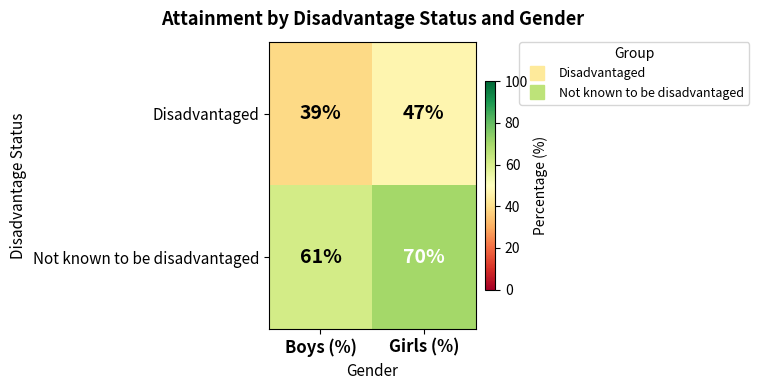

Reading left to right, extract all data points from this chart.

Disadvantaged: Boys (%)=39	Girls (%)=47
Not known to be disadvantaged: Boys (%)=61	Girls (%)=70